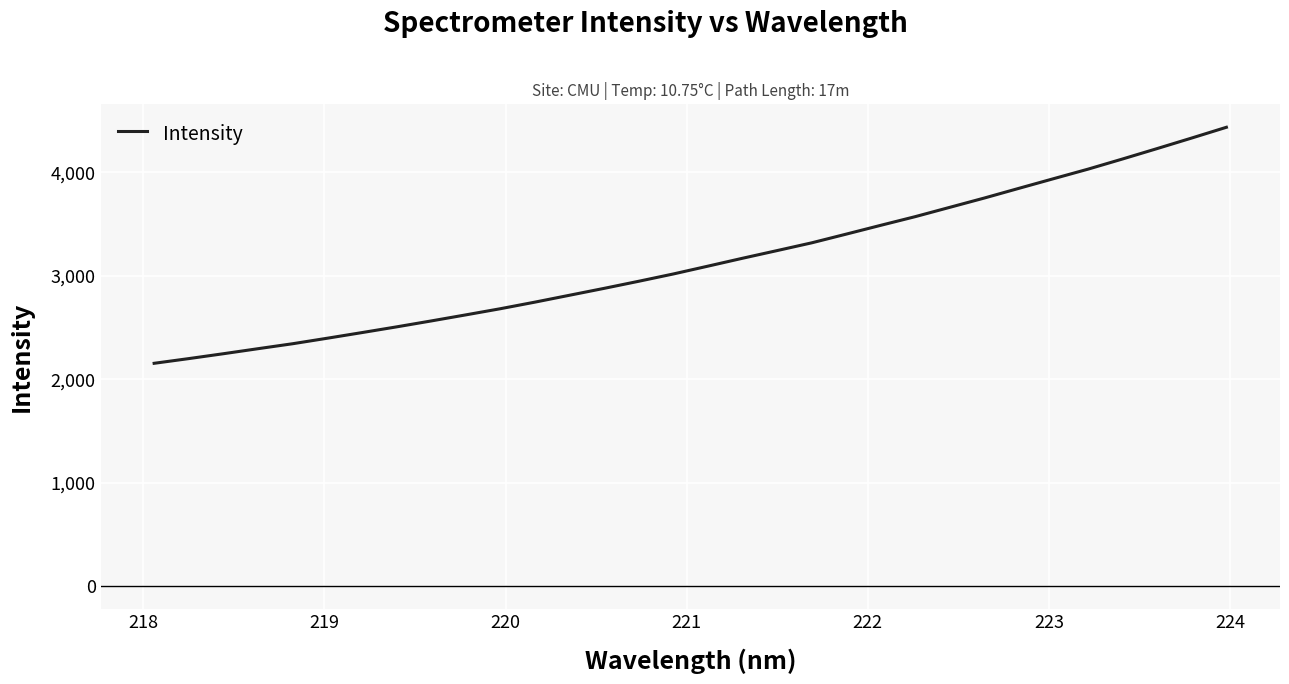

Count the number of categories in the chart.

32